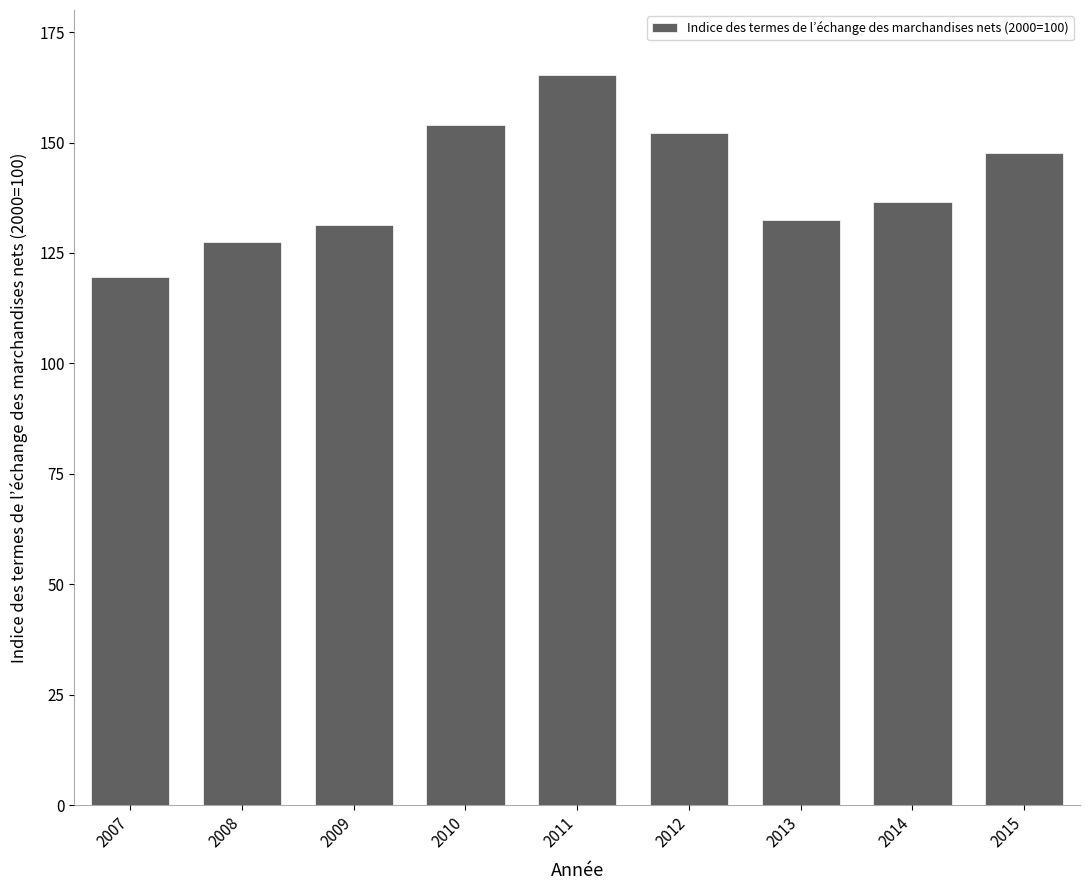

What is the maximum value shown in the chart?

165.3